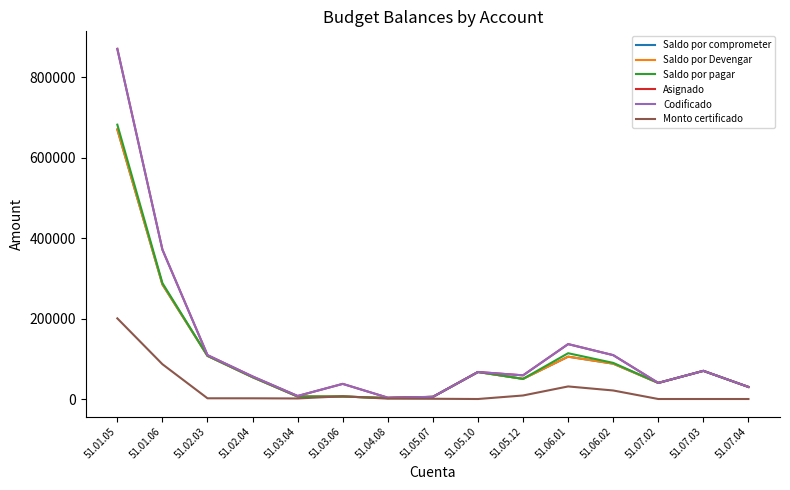

How many lines are shown in the chart?

6